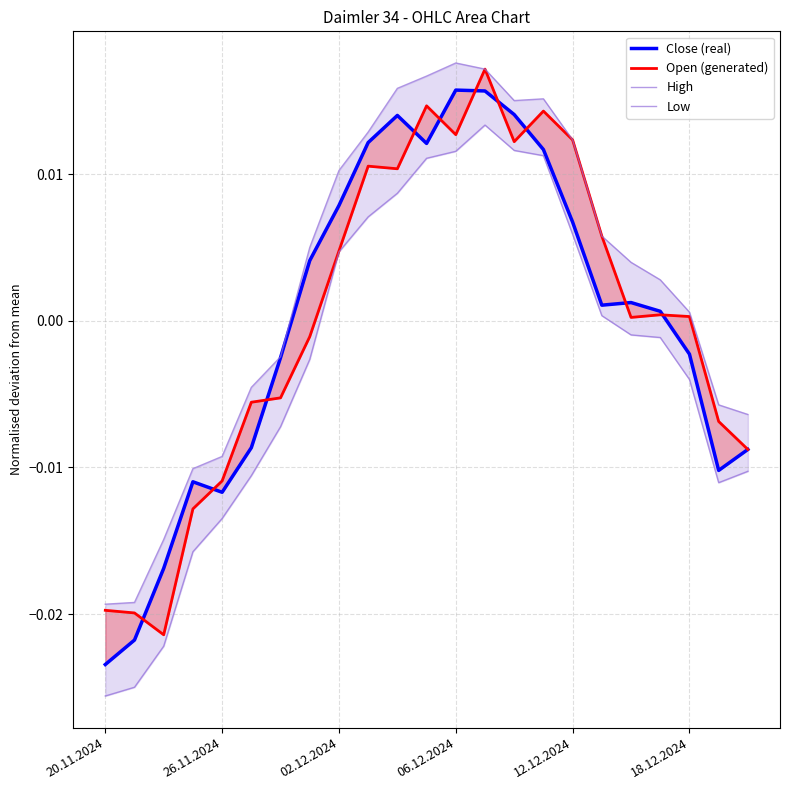

How many distinct data groups are displayed?

4